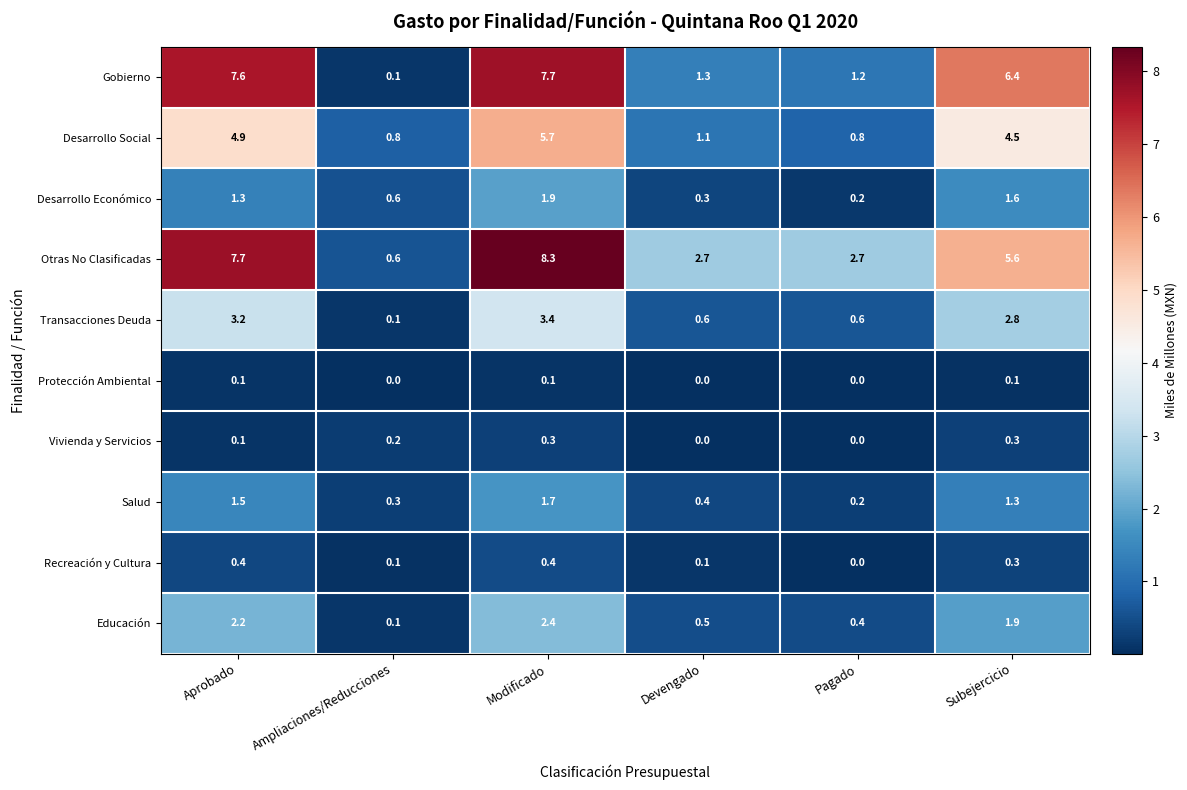

True or false: Gobierno has a value of 12.7 at Modificado.

False